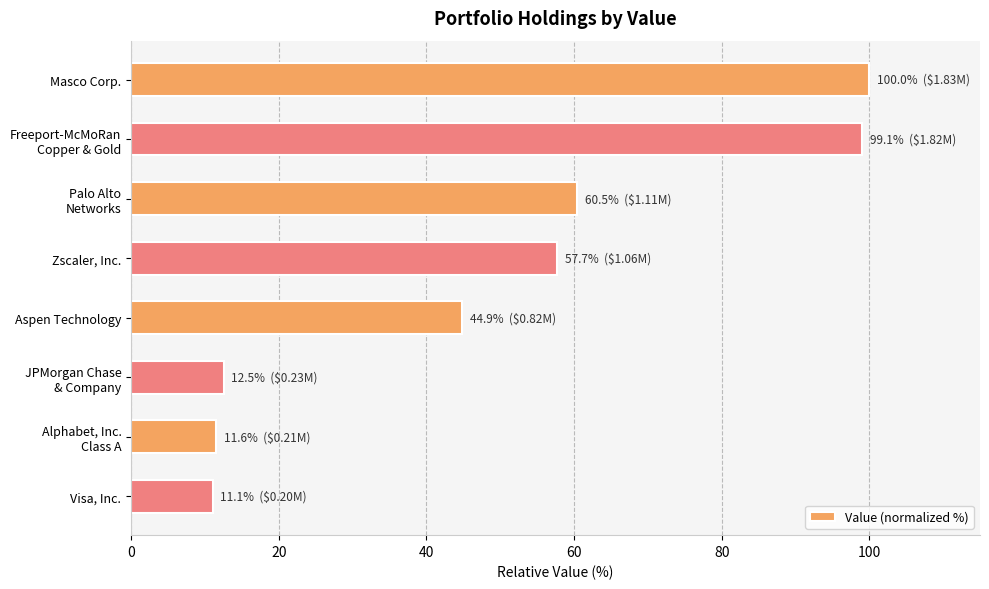

List the labels in order of value, smallest first.

Visa, Inc., Alphabet, Inc.
Class A, JPMorgan Chase
& Company, Aspen Technology, Zscaler, Inc., Palo Alto
Networks, Freeport-McMoRan
Copper & Gold, Masco Corp.